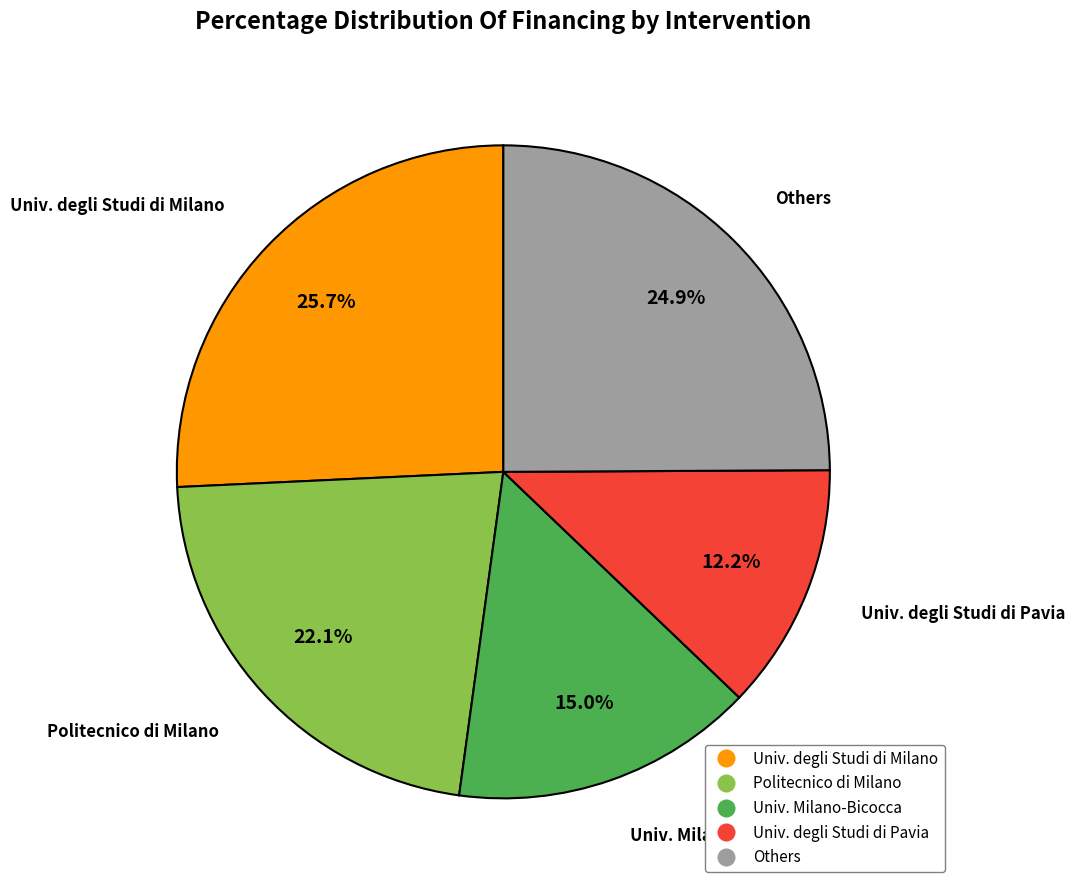

Is there any slice that represents more than half of the pie?

No